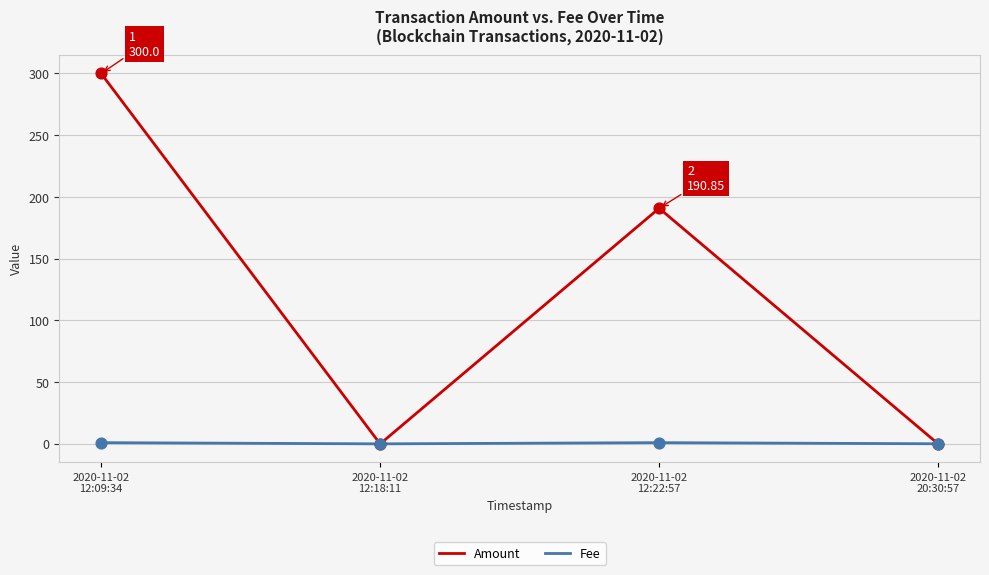

What are all the series names shown in the legend?

Amount, Fee